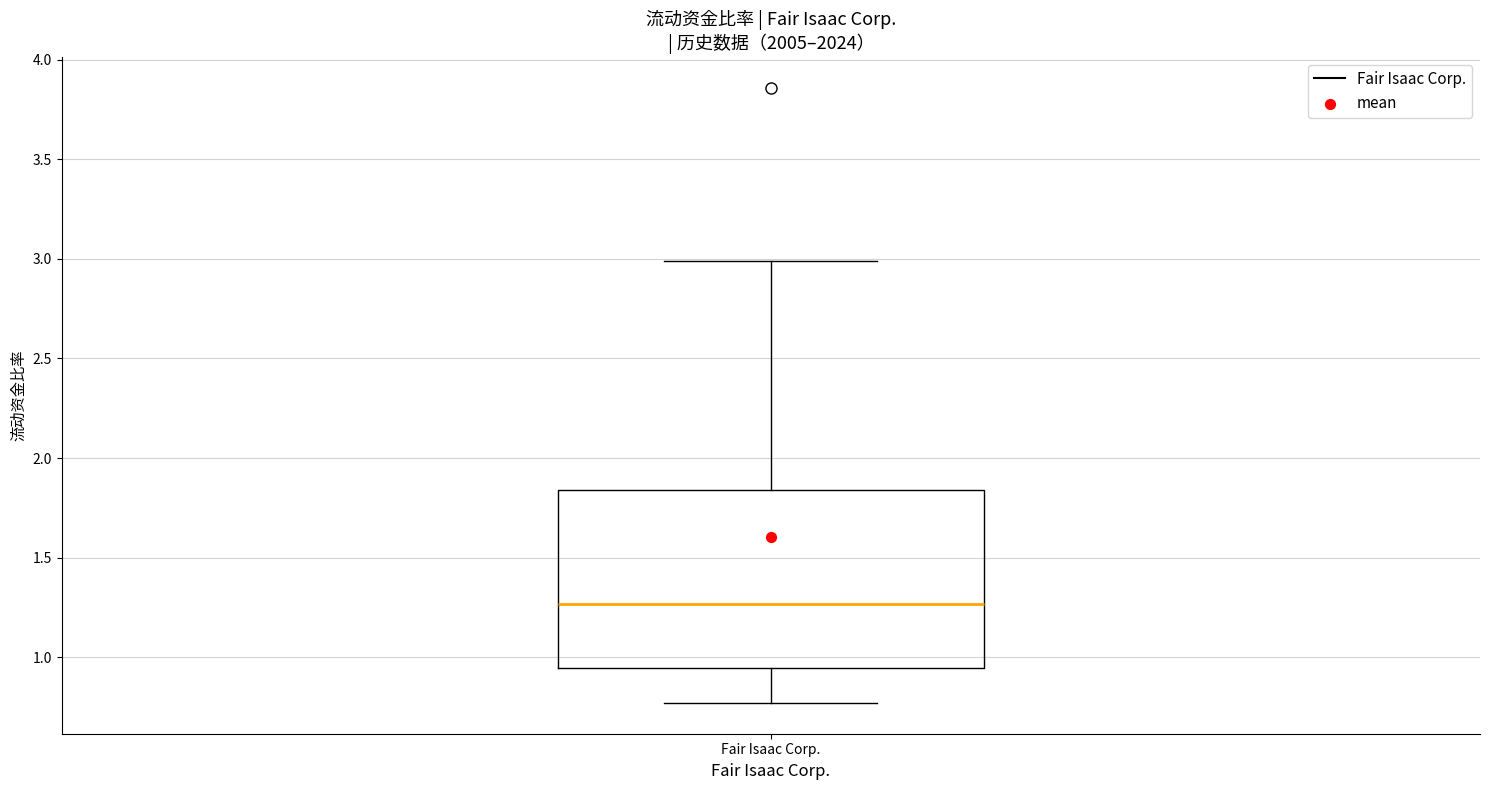

Transcribe this box plot: give where the median line is, the range the box spans, and where the two whiskers end, as read against the y-axis. The values are not printed on the chart, so give them approximately, as read against the axis.

median 1.25, box 0.95 to 1.85, whiskers 0.75 to 3.00